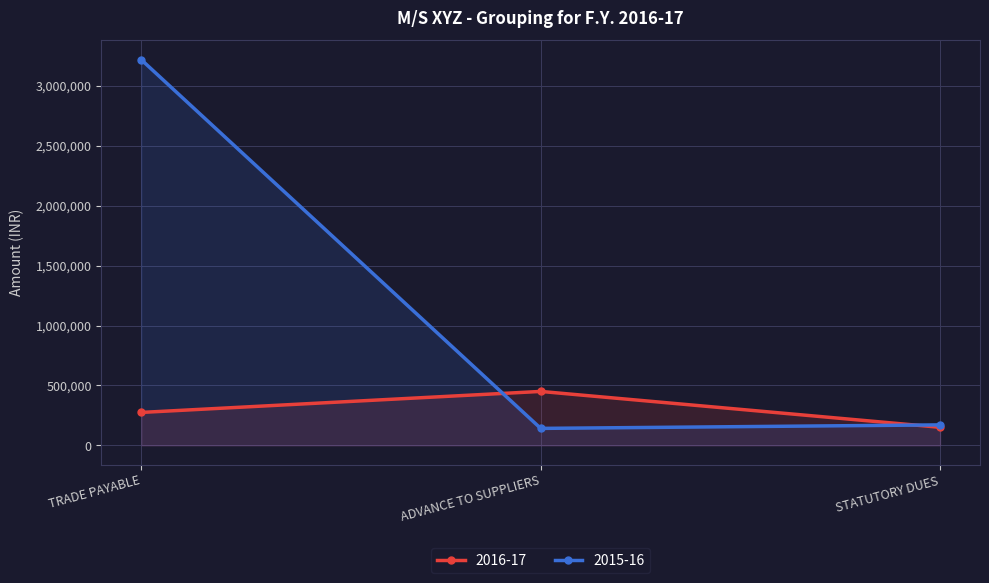

What is the label of the 2nd point from the left?

ADVANCE TO SUPPLIERS